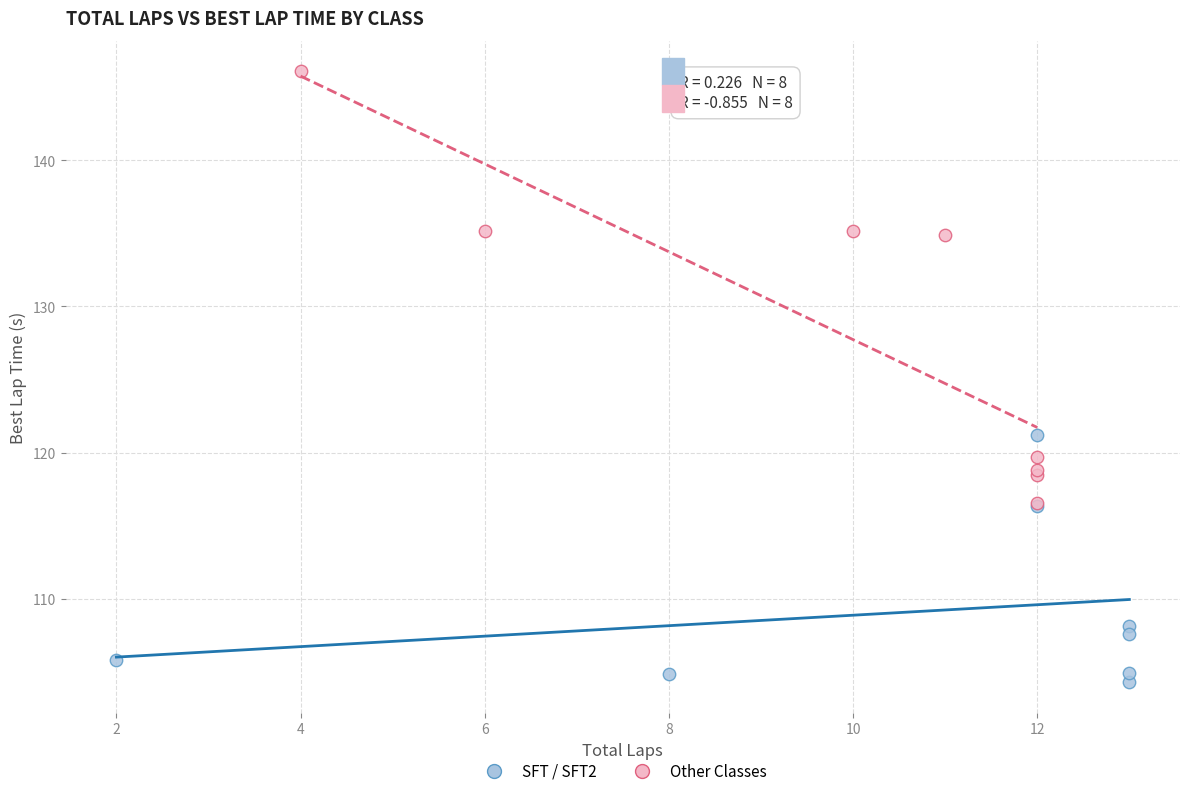

Which series contains the highest Y value?

Other Classes